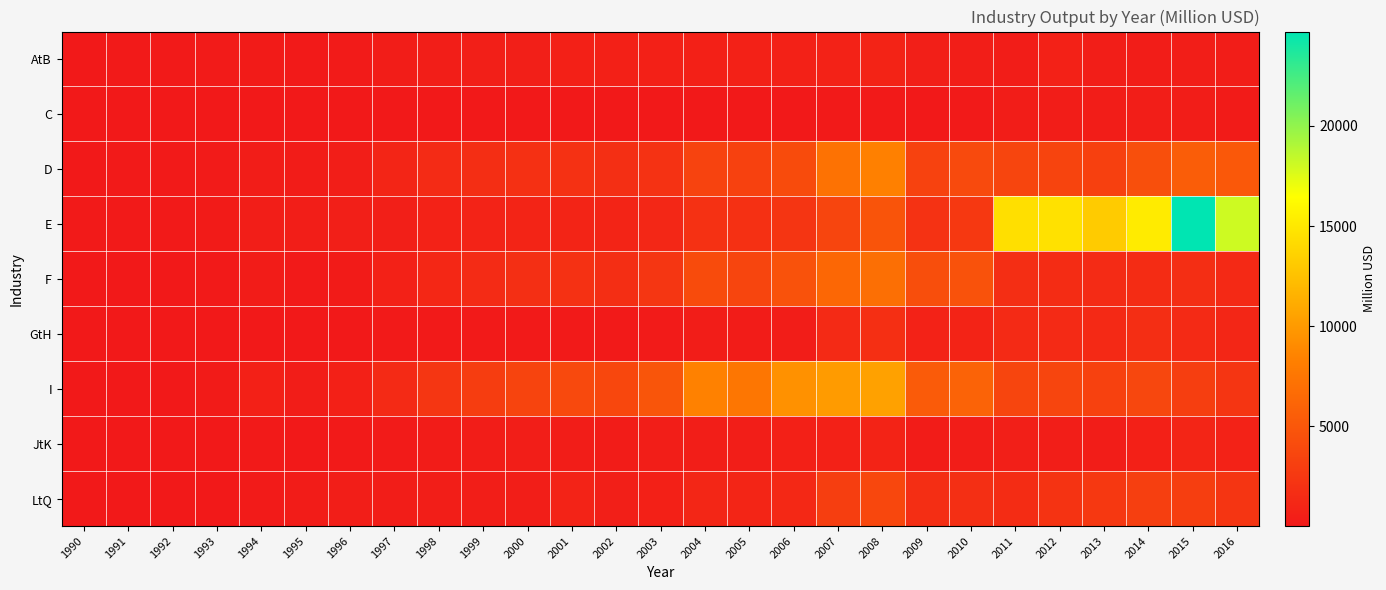

Which has a higher value, 2005 or 2004?

2005